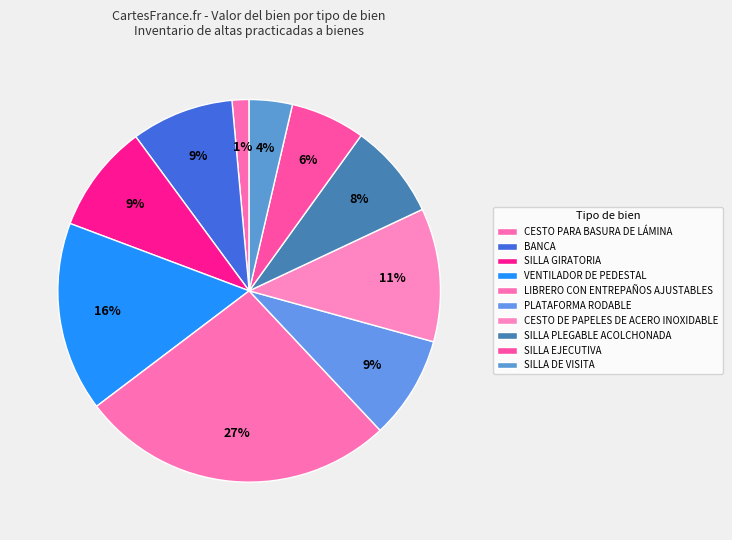

To the nearest percent, what percentage of the pie is SILLA PLEGABLE ACOLCHONADA?

8%